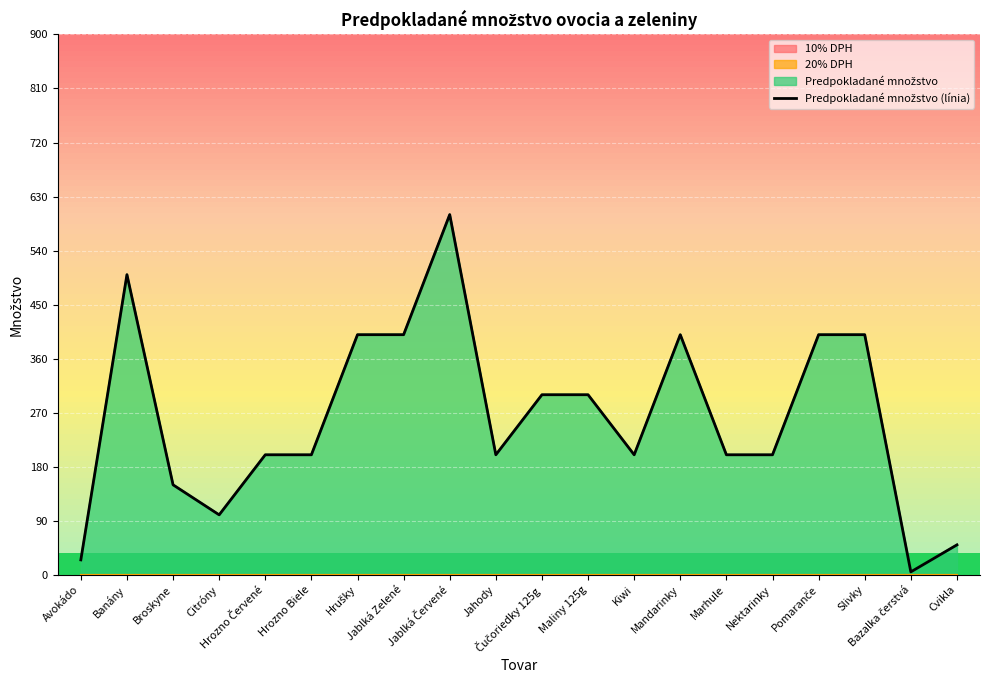

Where does the data first go above 200?

Banány